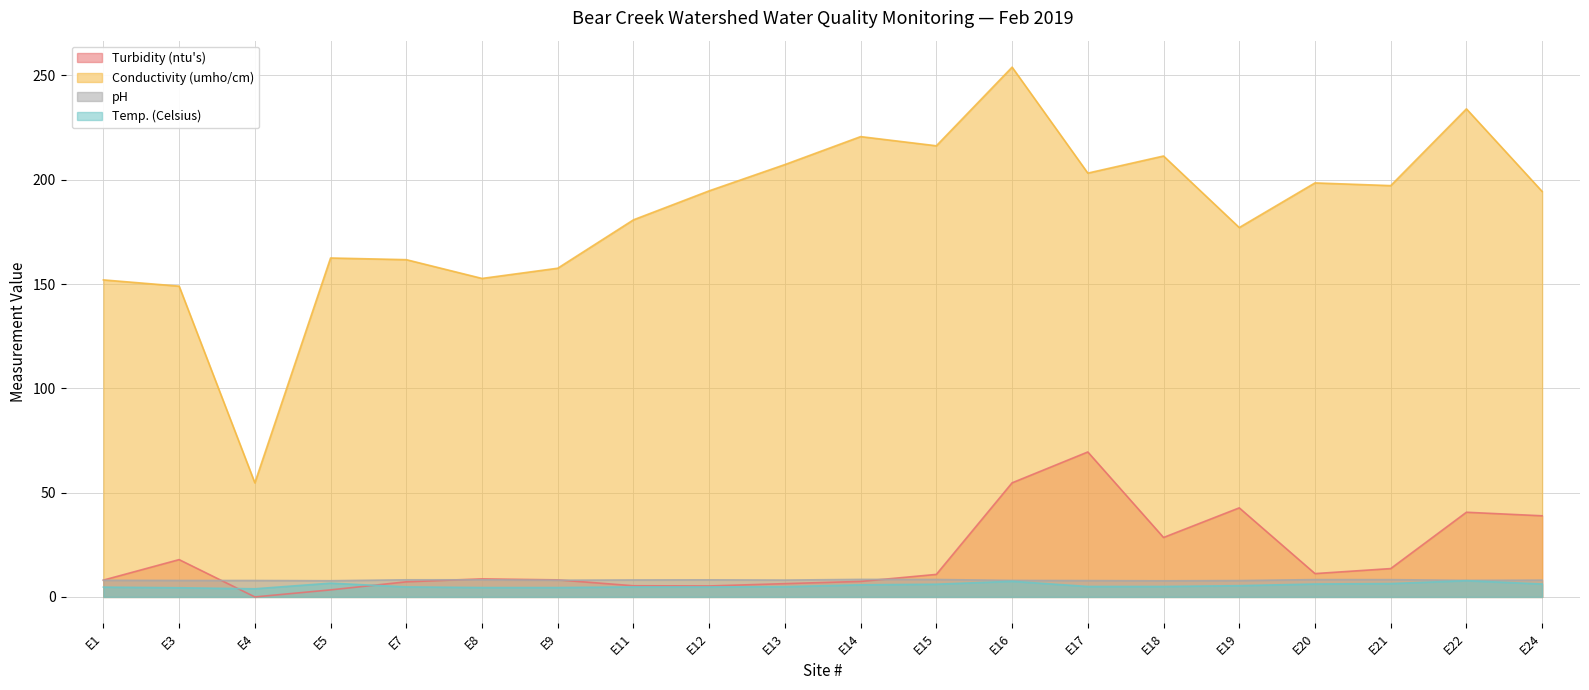

Read the Conductivity (umho/cm) value at E8.

152.7